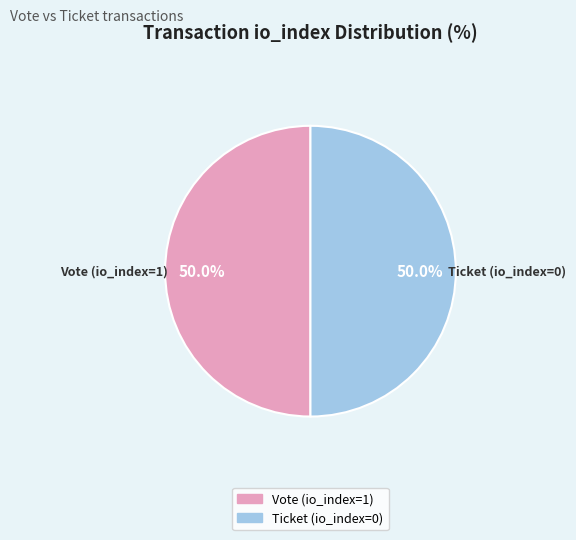

What is the total percentage of Ticket (io_index=0) and Vote (io_index=1)?

100.0%